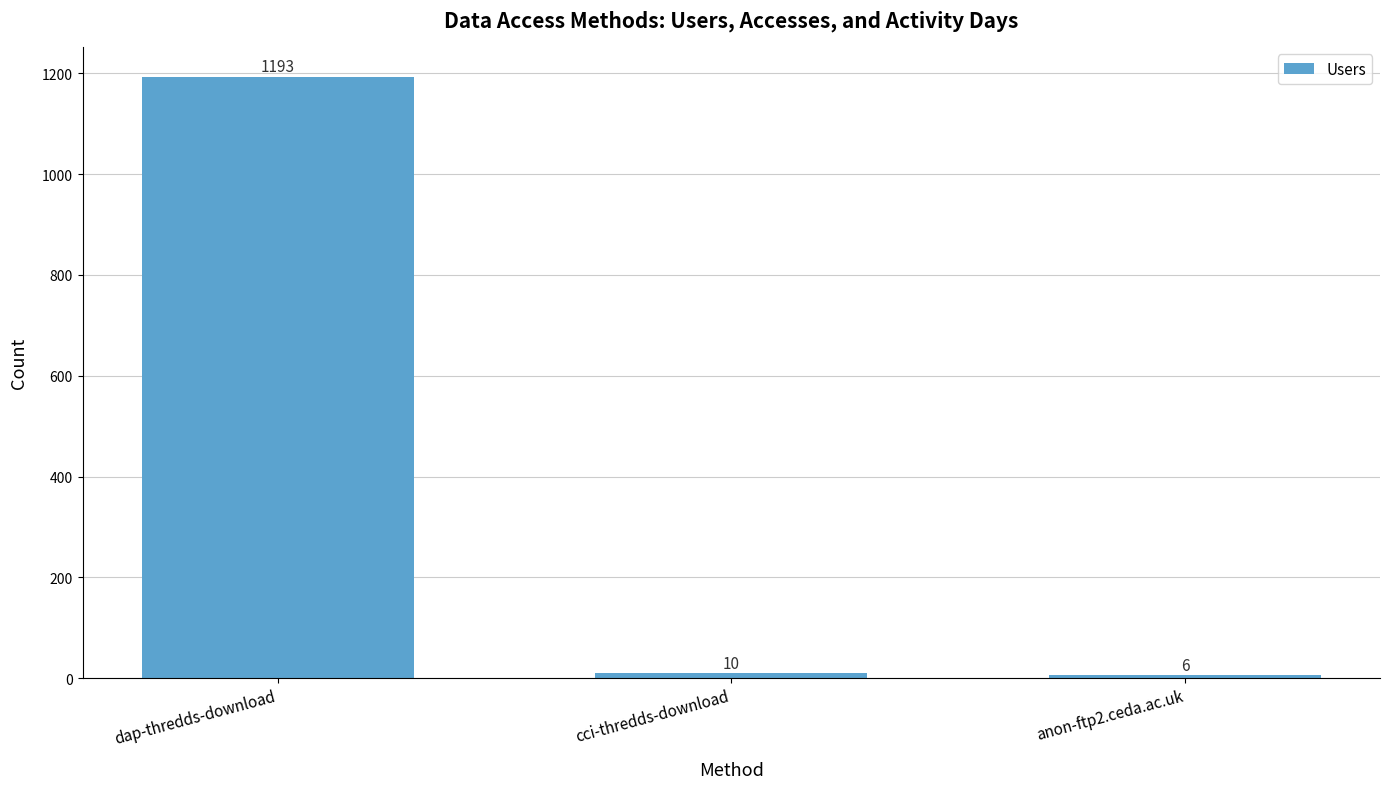

The value at dap-thredds-download is 1193. True or false?

True